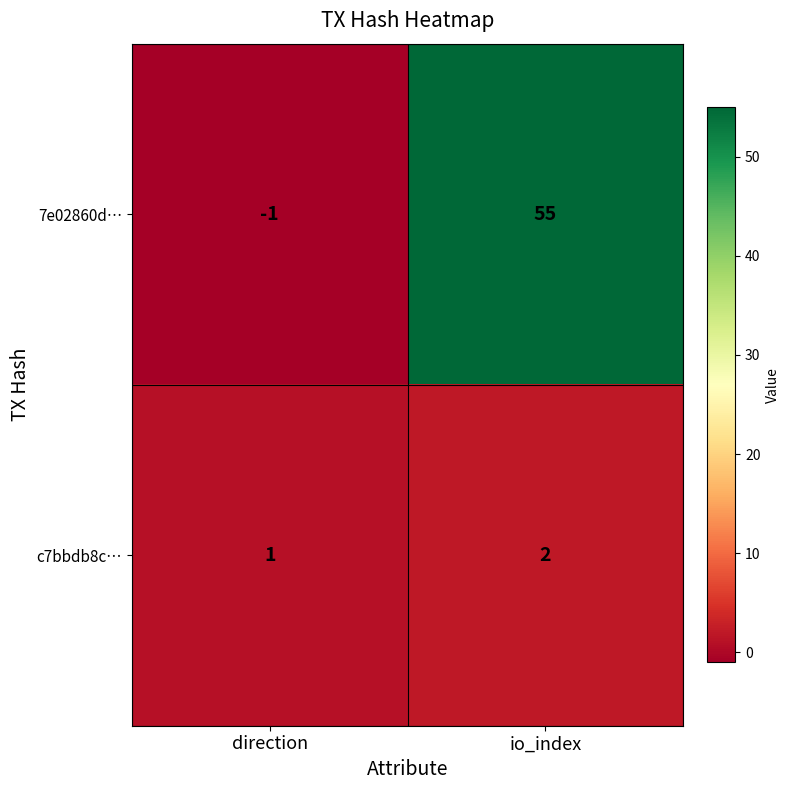

What is the sum of the 7e02860d… values at io_index and direction?

54